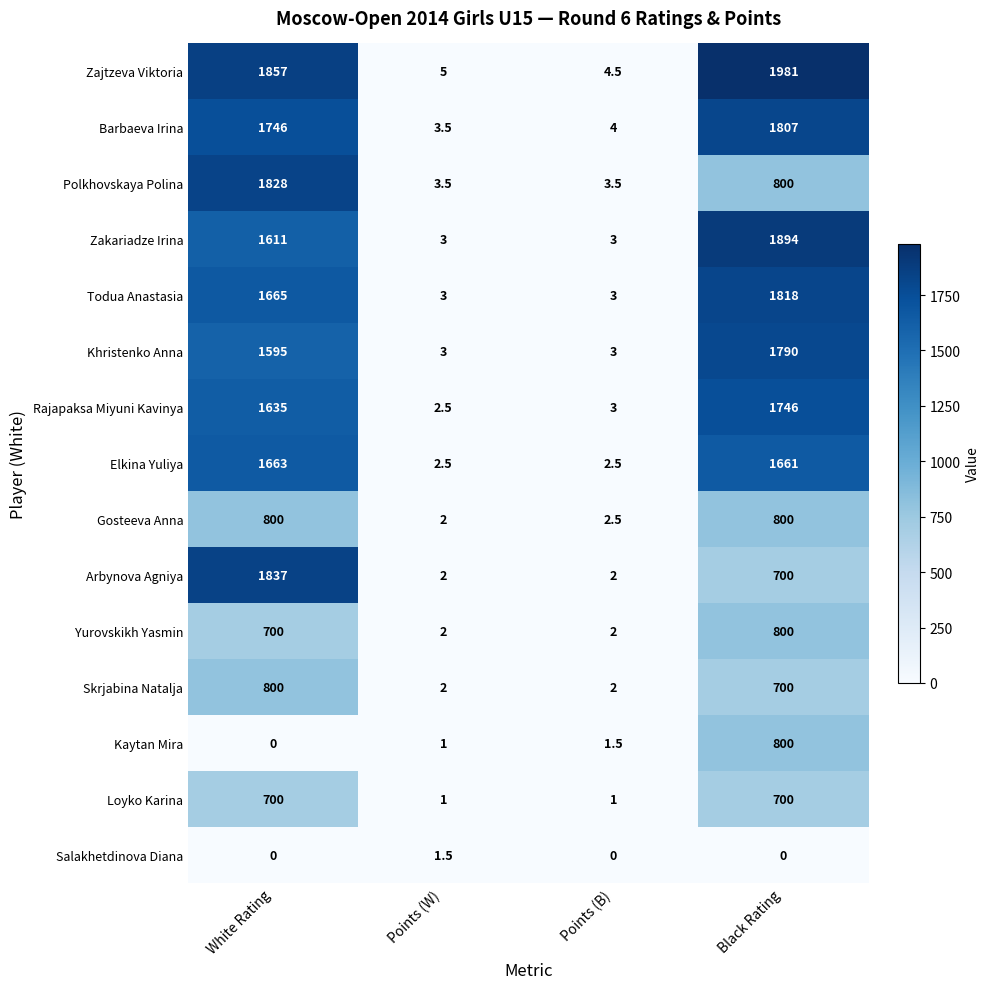

List the labels in order of Zajtzeva Viktoria value, largest first.

Black Rating, White Rating, Points (W), Points (B)